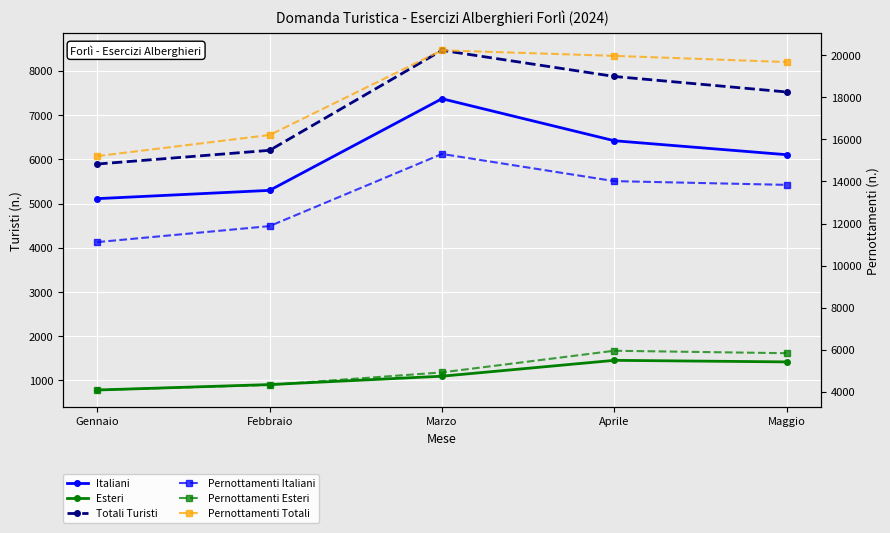

At which category does Italiani reach its first local peak?

Marzo